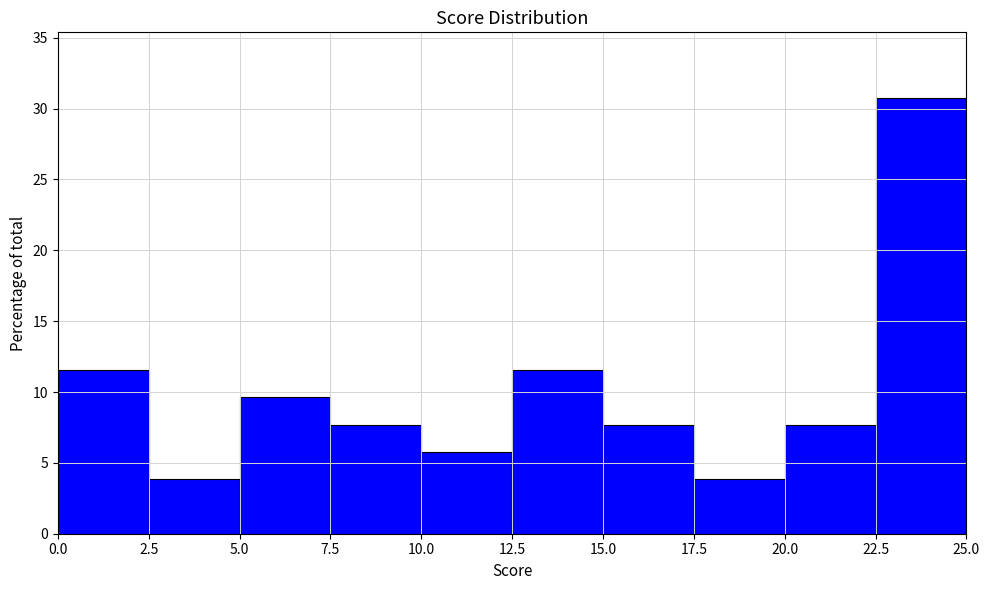

Reading left to right, transcribe this chart: for each bar, give the range it covers on the x-axis and its height. The values are not printed on the chart, so give them approximately, as read against the axis.

0.0 to 2.5: 11.5
2.5 to 5.0: 4.0
5.0 to 7.5: 9.5
7.5 to 10.0: 7.5
10.0 to 12.5: 6.0
12.5 to 15.0: 11.5
15.0 to 17.5: 7.5
17.5 to 20.0: 4.0
20.0 to 22.5: 7.5
22.5 to 25.0: 31.0